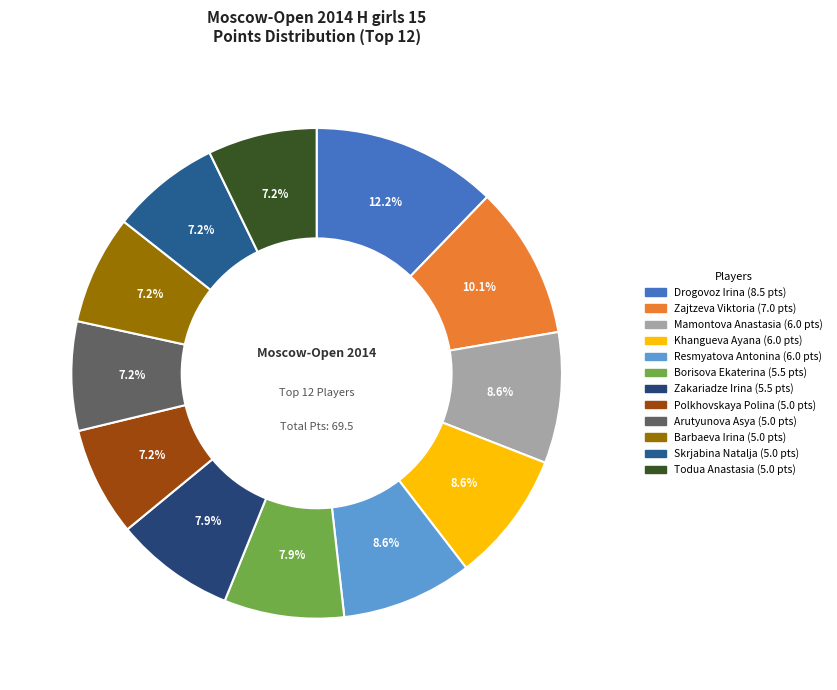

Does Mamontova Anastasia account for over 50% of the chart?

No